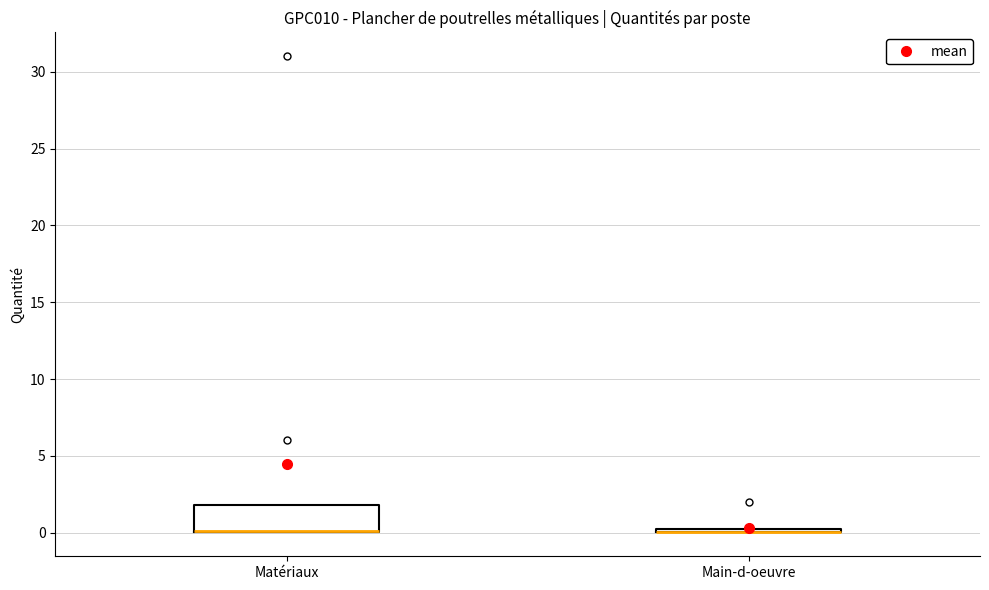

Which box is the tallest, from its lower edge to its upper edge?

Matériaux